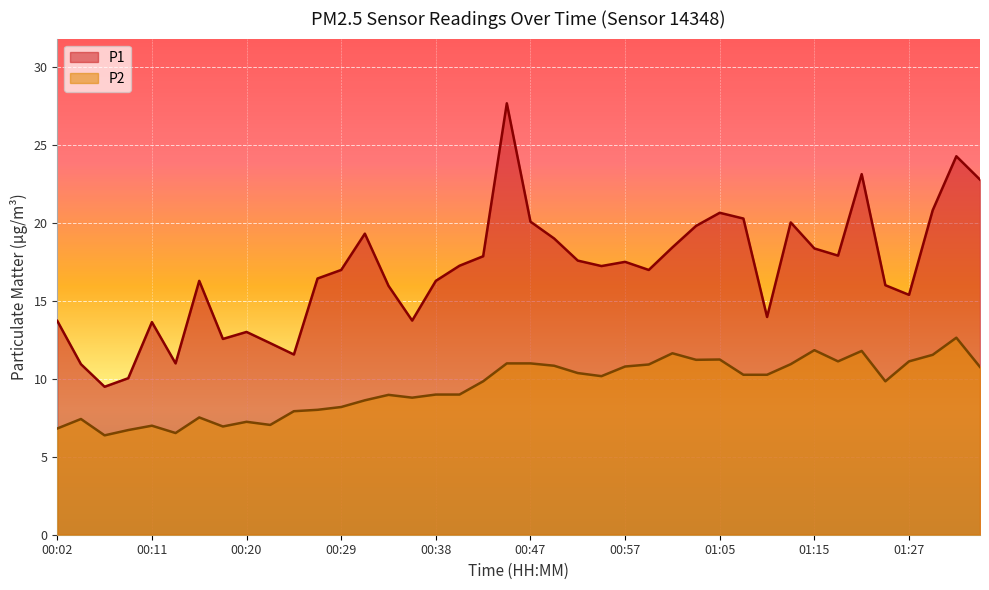

What is the difference between the second highest and second lowest values in the P2 series?

5.3